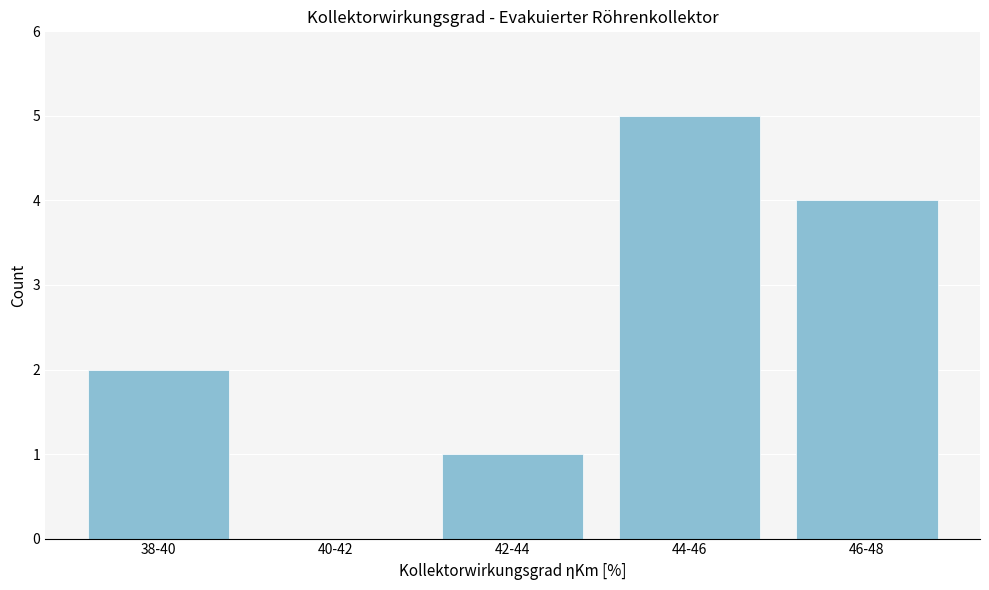

Reading left to right, extract all data points from this chart.

38-40=2	40-42=0	42-44=1	44-46=5	46-48=4